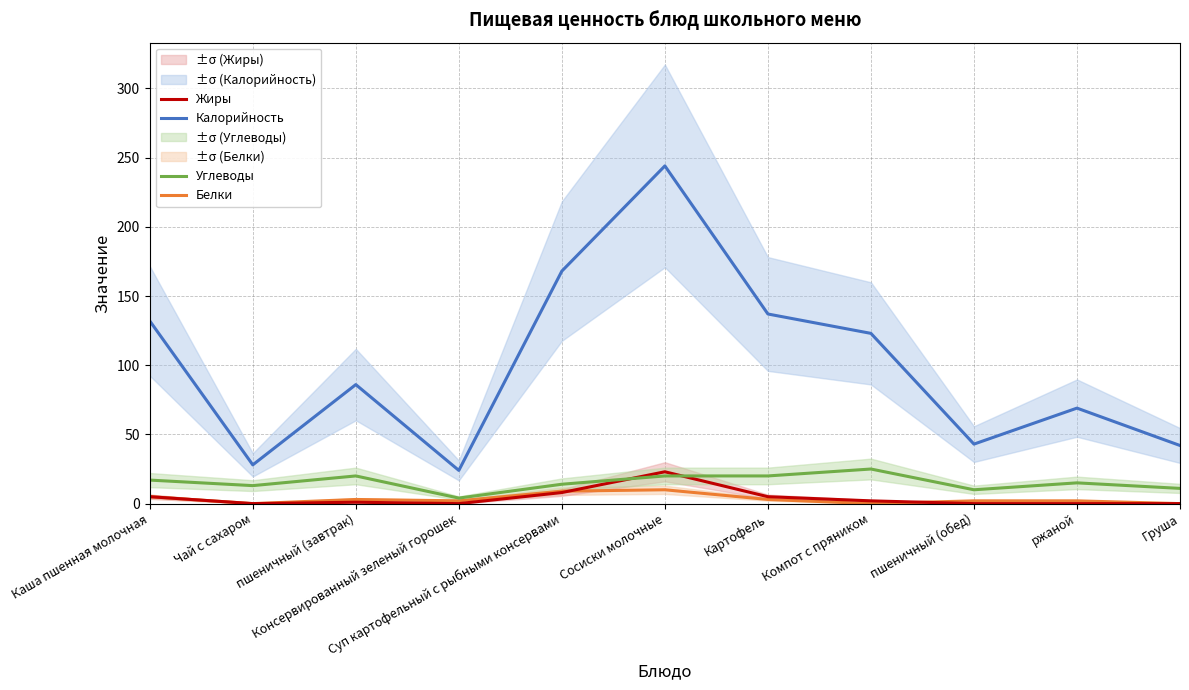

What is the difference between the maximum and minimum values in the Белки series?

10